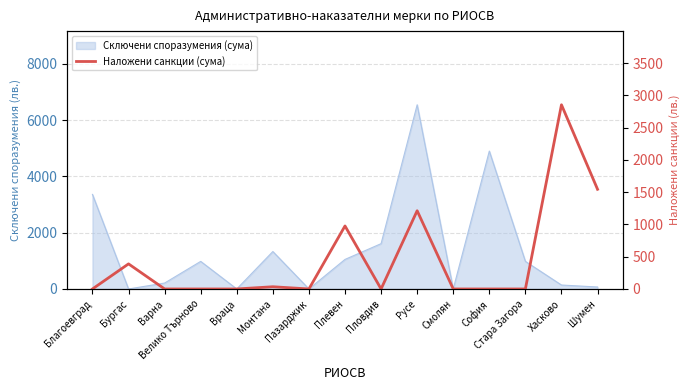

What is the difference between the maximum and minimum values?

2856.0